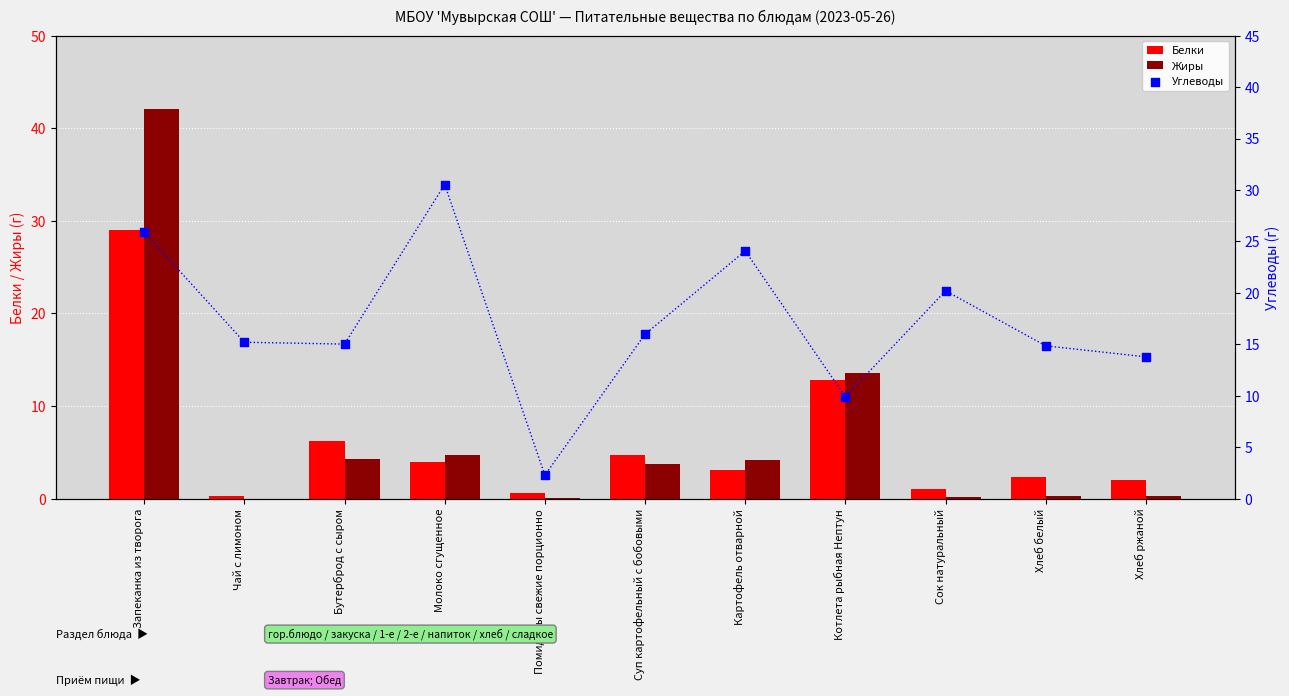

Which series has the widest spread of Y values?

Жиры